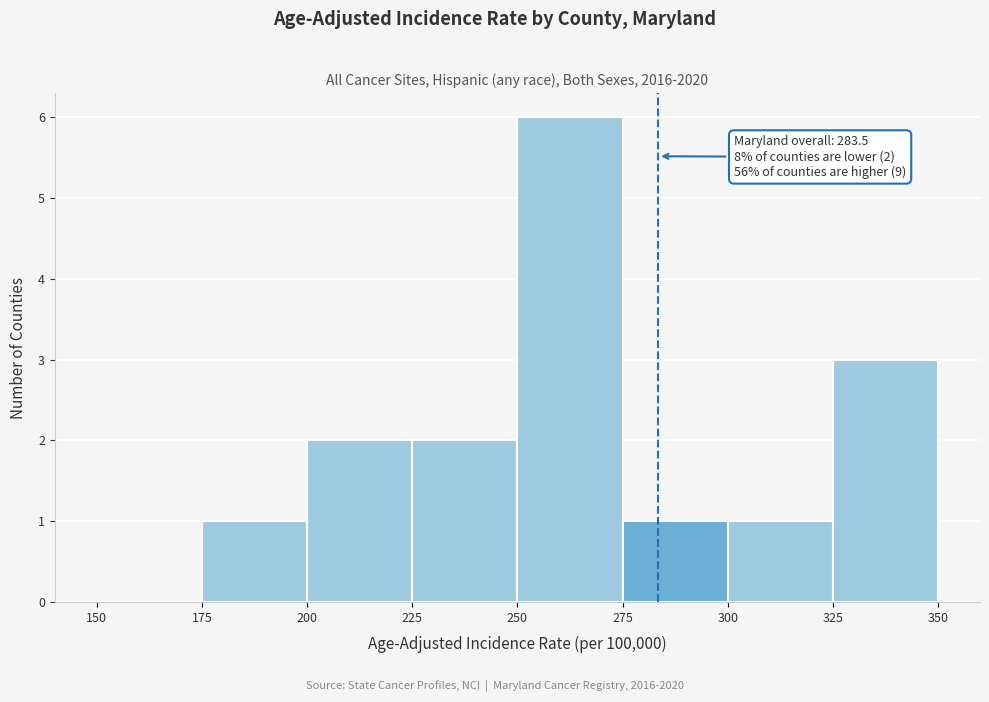

Over which range of the x-axis is the bar tallest?

250 to 275